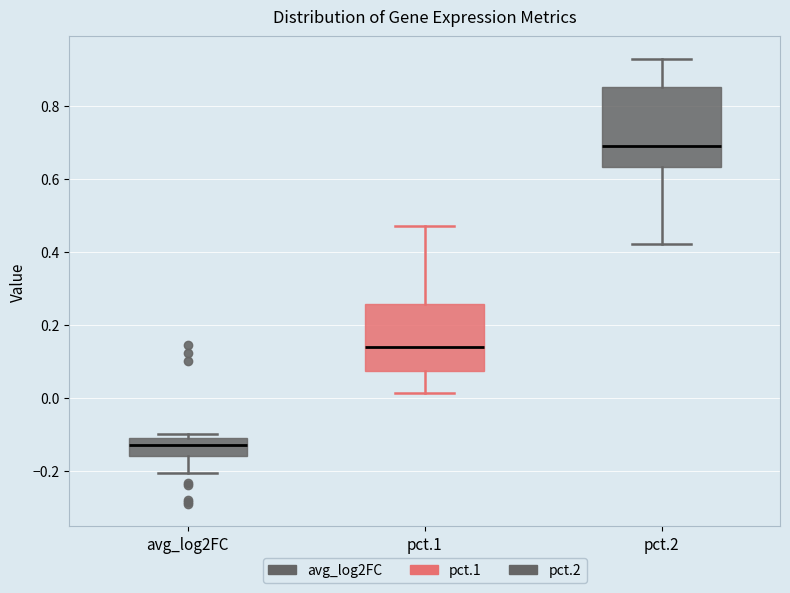

Reading left to right, read every box against the y-axis: the position of its median line, the range the box covers, and the ends of its whiskers. The values are not printed on the chart, so give them approximately, as read against the axis.

avg_log2FC: median -0.14, box -0.16 to -0.12, whiskers -0.20 to -0.10
pct.1: median 0.14, box 0.08 to 0.26, whiskers 0.02 to 0.48
pct.2: median 0.70, box 0.64 to 0.86, whiskers 0.42 to 0.94